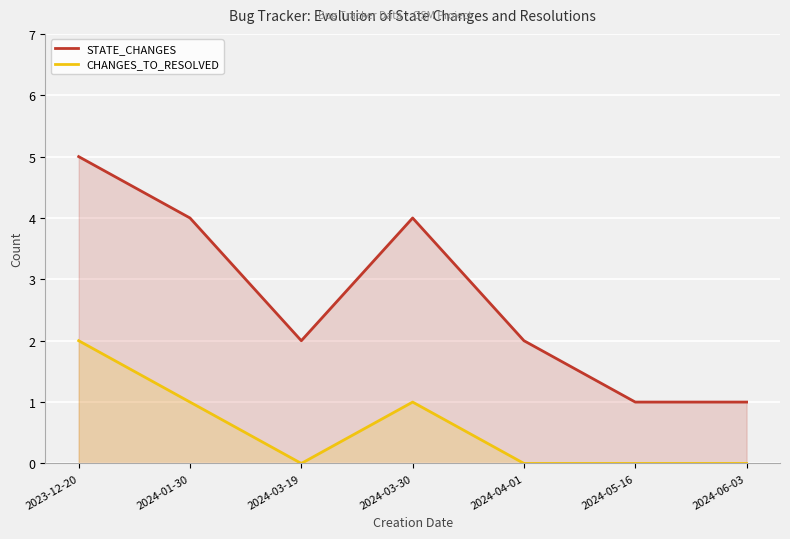

Rank the series by their maximum value, from highest to lowest.

STATE_CHANGES, CHANGES_TO_RESOLVED